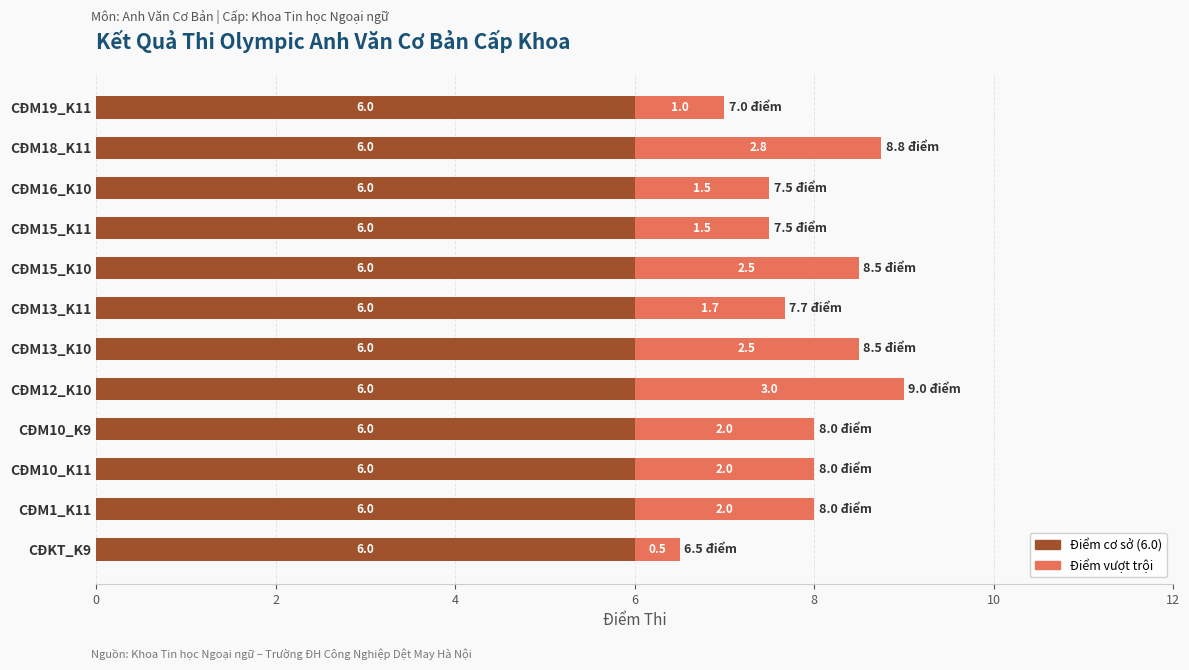

True or false: Điểm cơ sở (6.0) has a value of 6.0 at CĐKT_K9.

True